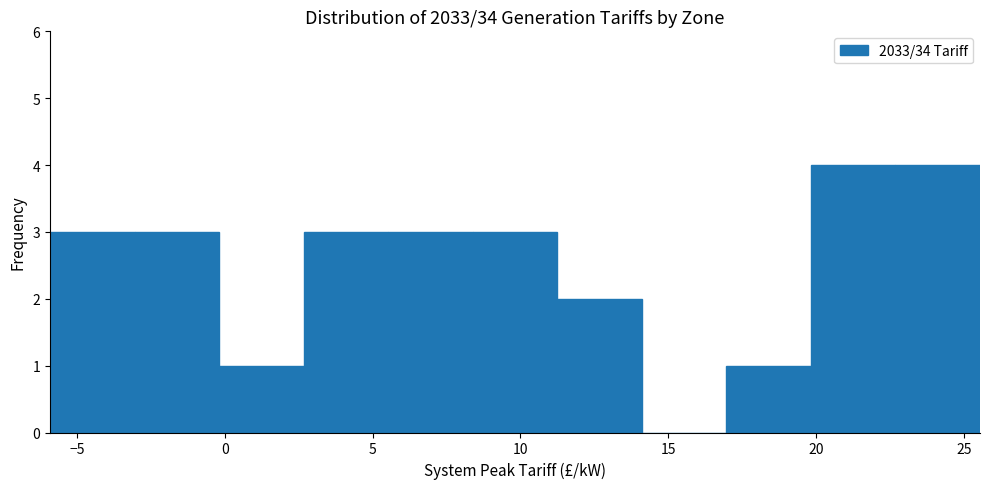

Reading left to right, list every bar in this chart as the range it spans on the x-axis followed by its height. Neither the bar edges nor the heights are printed on the chart, so give them approximately, as read against the axes.

-6.0 to -3.0: 3
-3.0 to 0.0: 3
0.0 to 2.5: 1
2.5 to 5.5: 3
5.5 to 8.5: 3
8.5 to 11.0: 3
11.0 to 14.0: 2
14.0 to 17.0: 0
17.0 to 20.0: 1
20.0 to 22.5: 4
22.5 to 25.5: 4